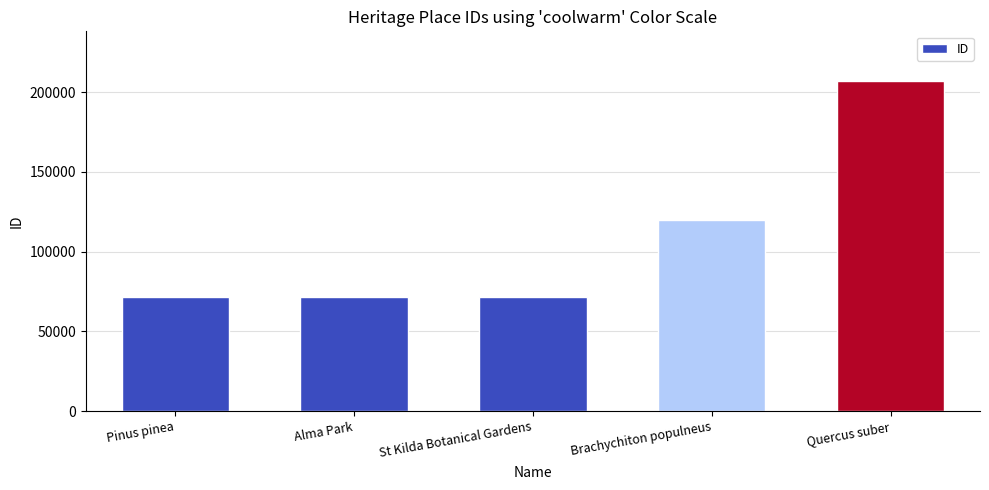

What is the minimum value shown in the chart?

71625